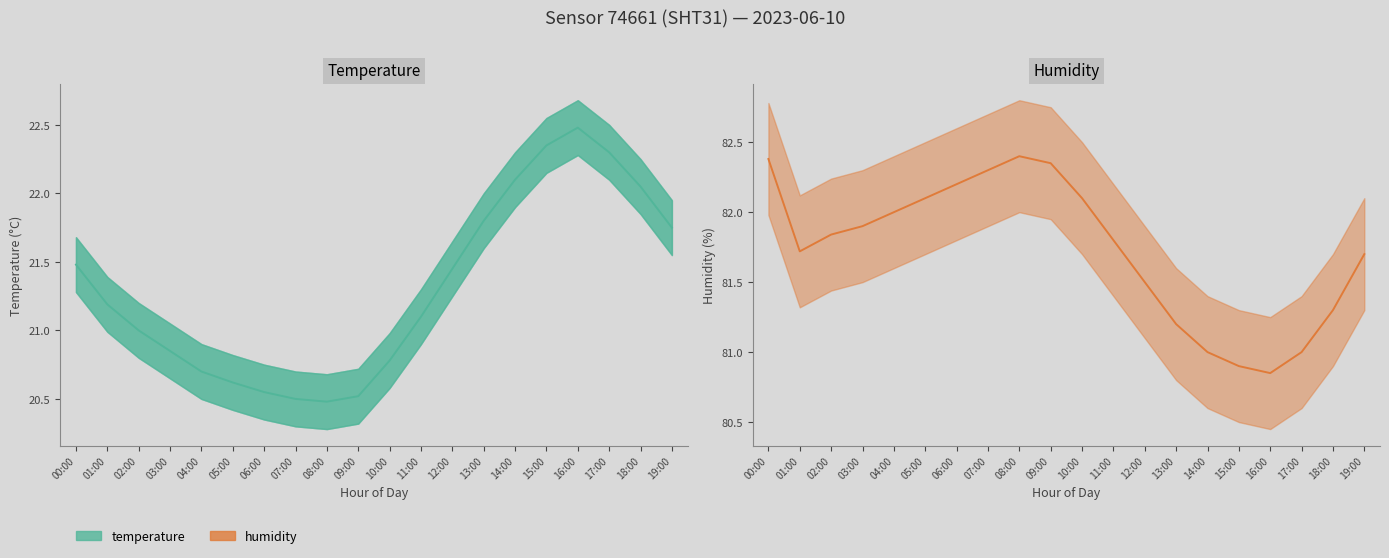

The humidity series shows 19.8 at 04:00. True or false?

False